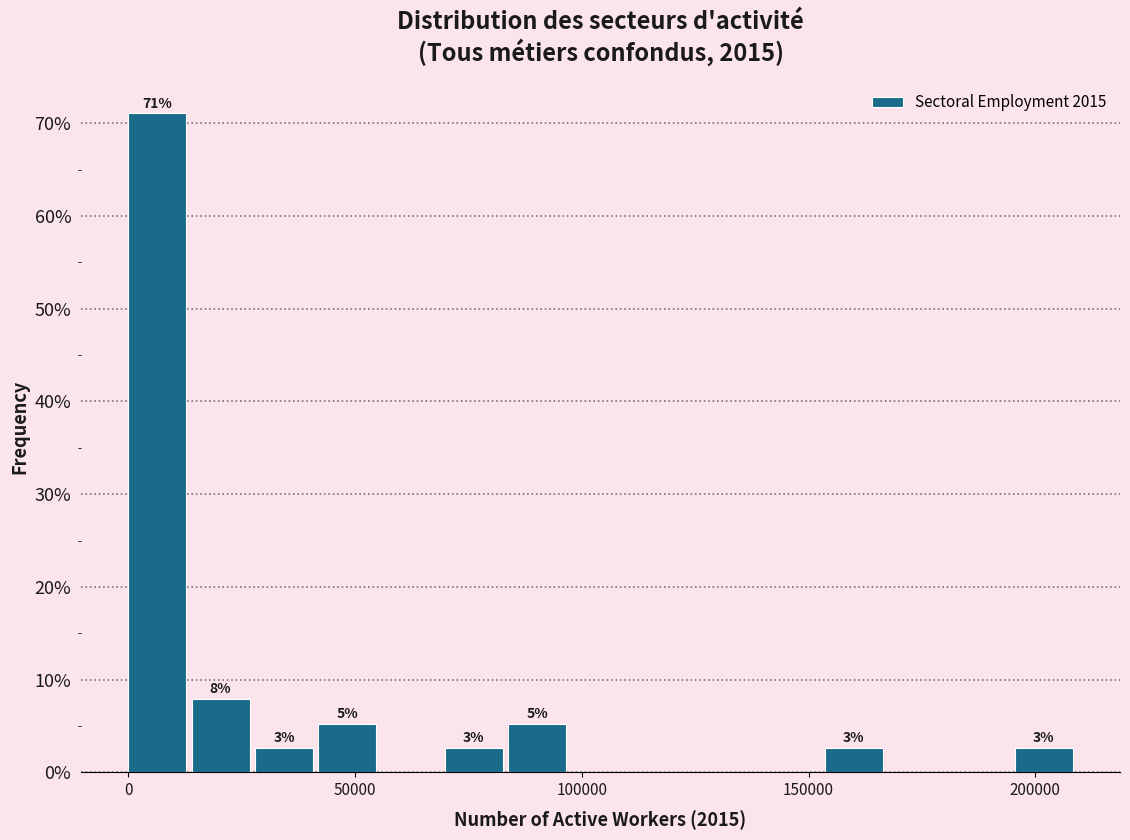

Around what value on the x-axis is the tallest bar? Give the approximate position of its centre, as read against the axis.

5000